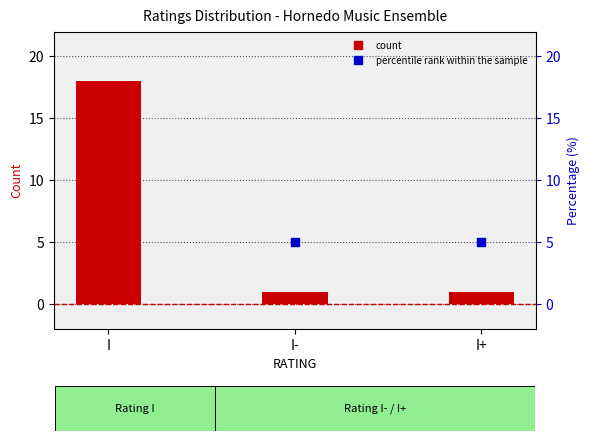

What are all the series names shown in the legend?

Count, percentile rank within the sample